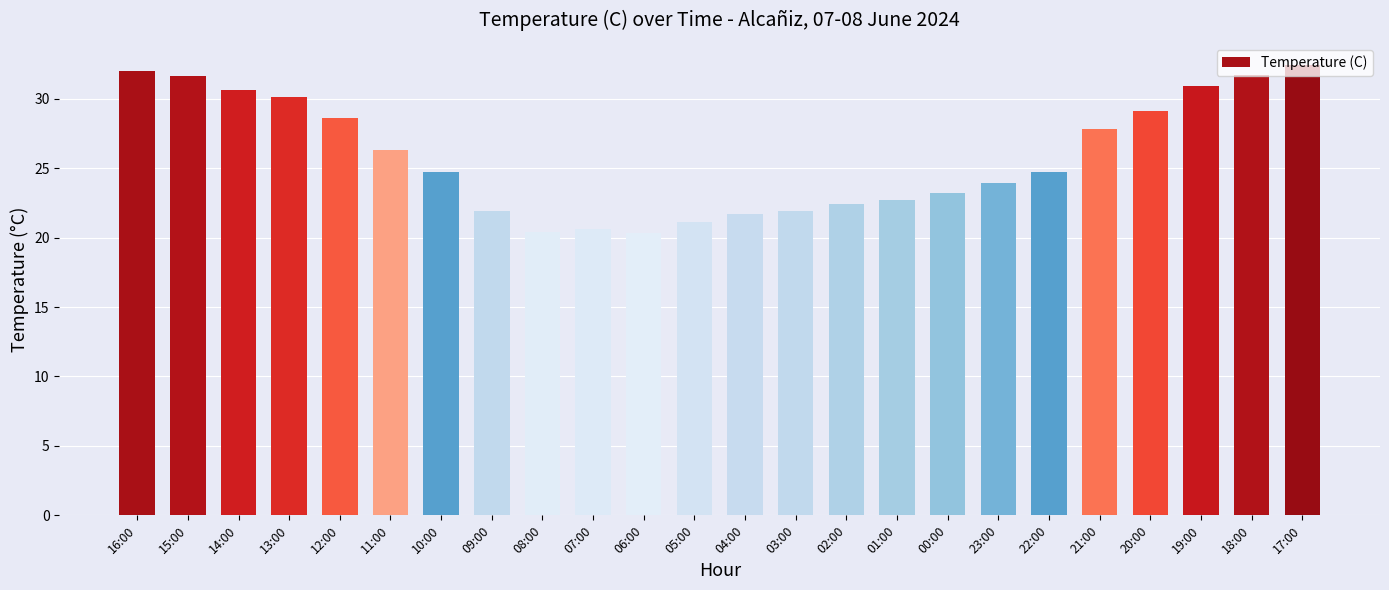

Count the number of data series in this chart.

1